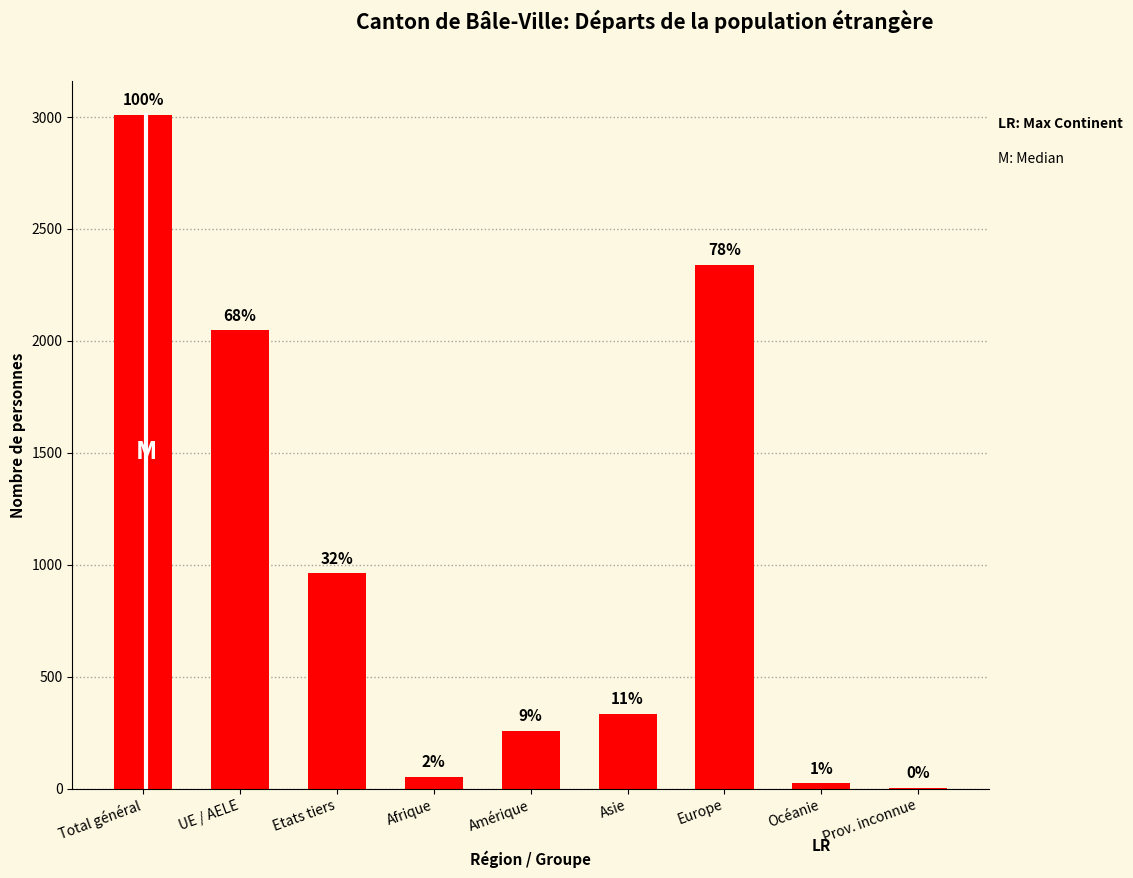

What is the change in value from Total général to Europe?

-670